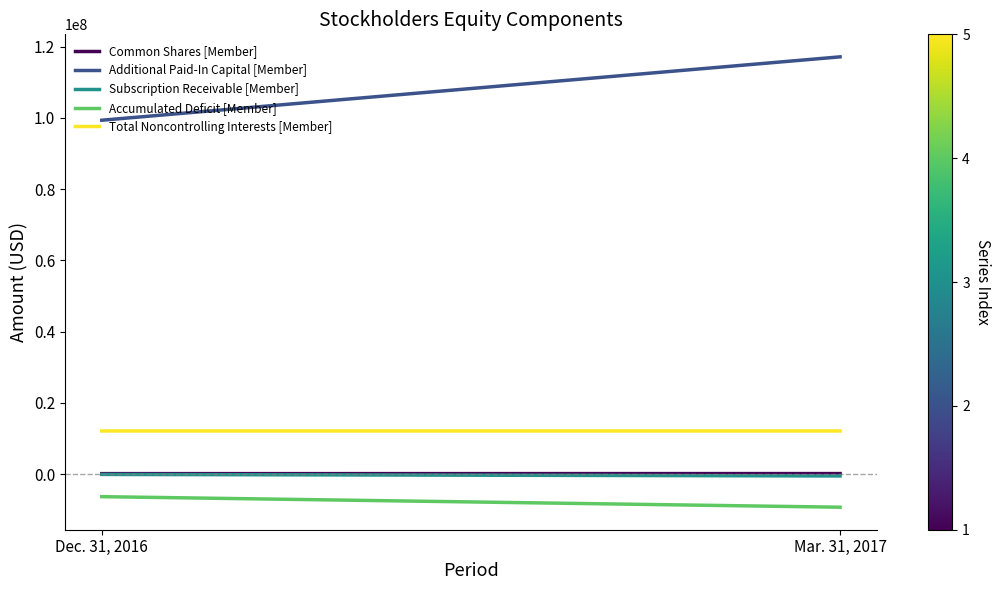

Which category has the lowest value across all series?

Mar. 31, 2017